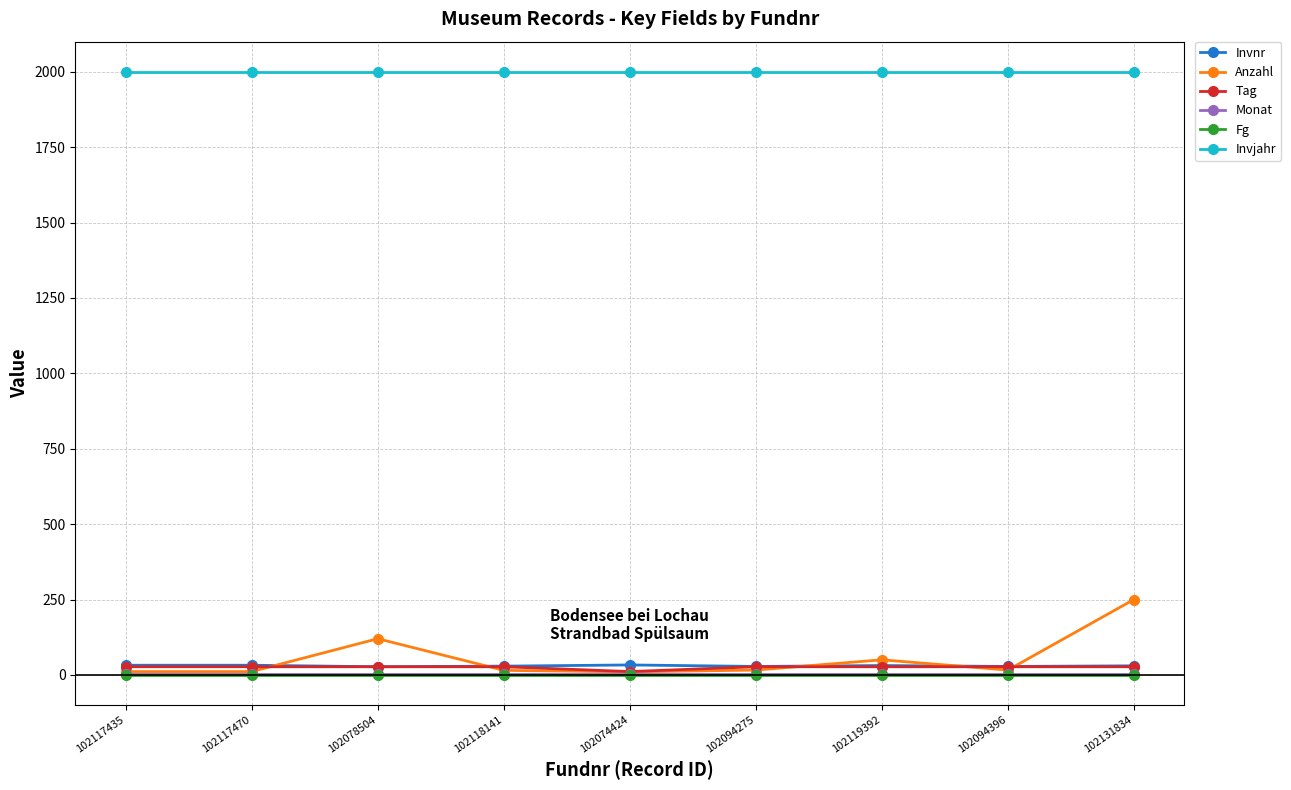

Is it true that Anzahl equals 16 at 102094396?

True